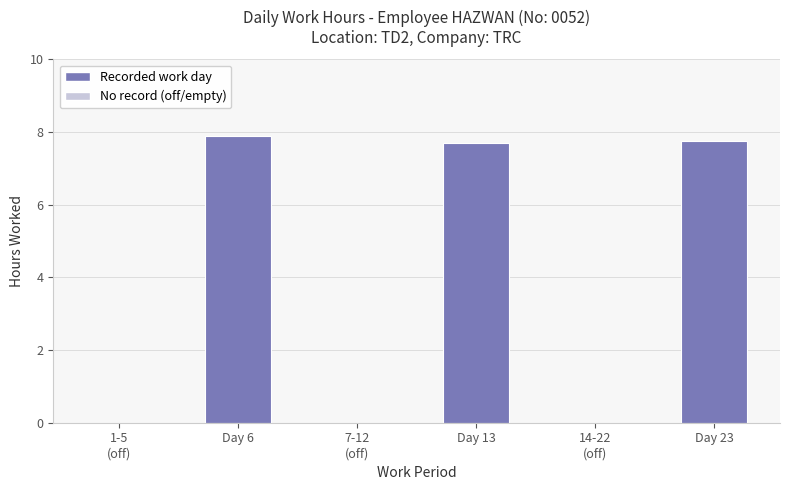

Reading left to right, extract all data points from this chart.

0.0	7.9	0.0	7.7	0.0	7.8